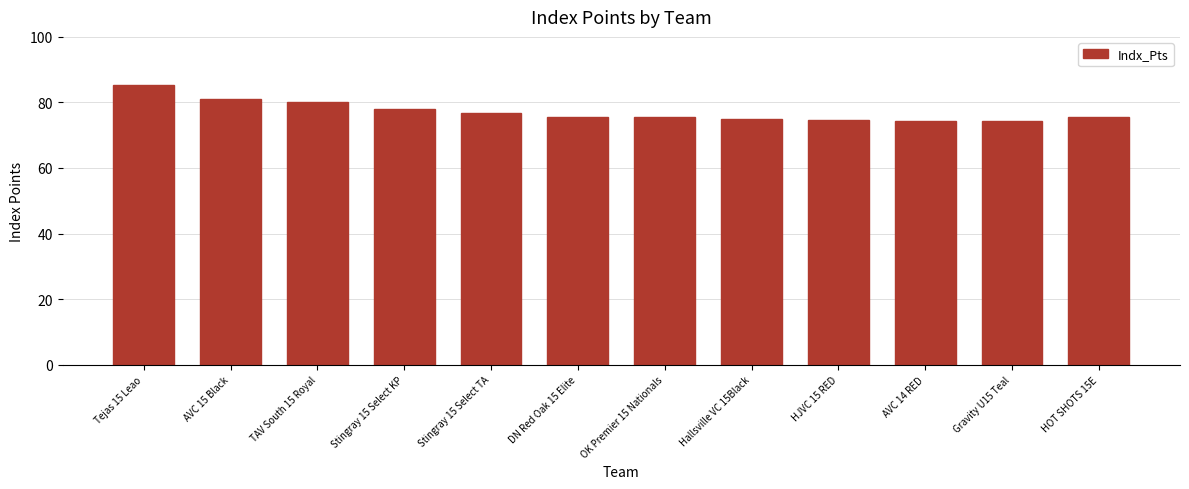

What is the change in value from TAV South 15 Royal to DN Red Oak 15 Elite?

-4.5